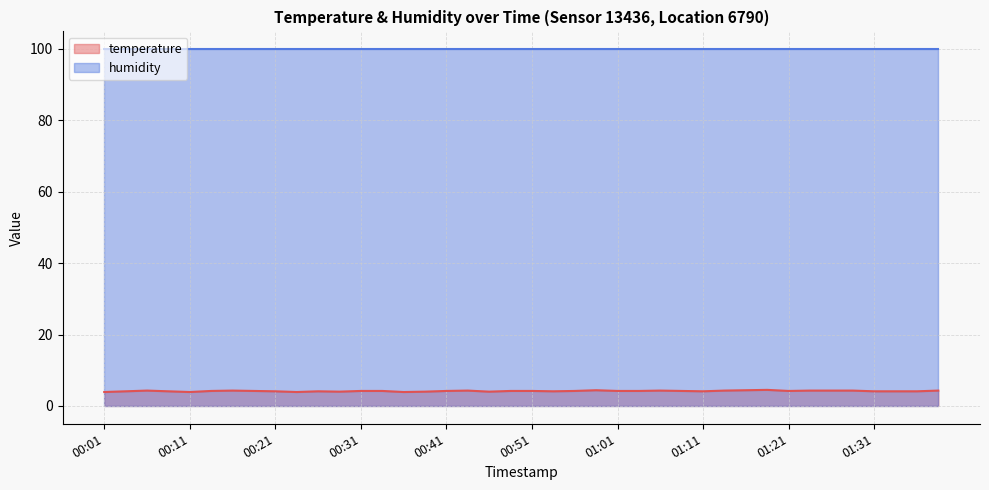

What is the approximate value at 00:18?

4.2